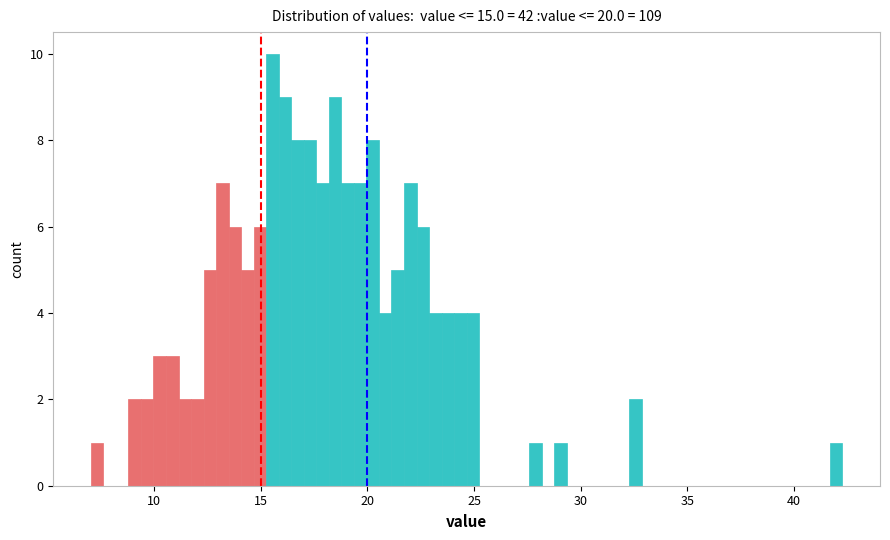

Around what value on the x-axis is the tallest bar? Give the approximate position of its centre, as read against the axis.

15.5